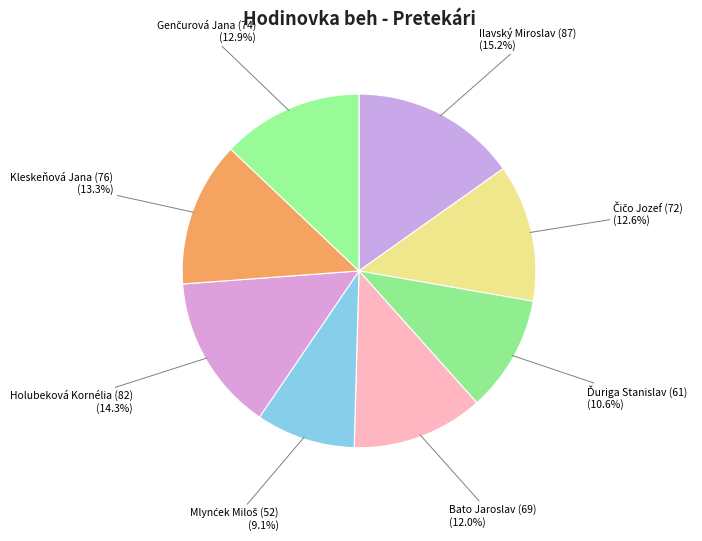

What percentage is the Bato Jaroslav (69) slice, to the nearest percent?

12%